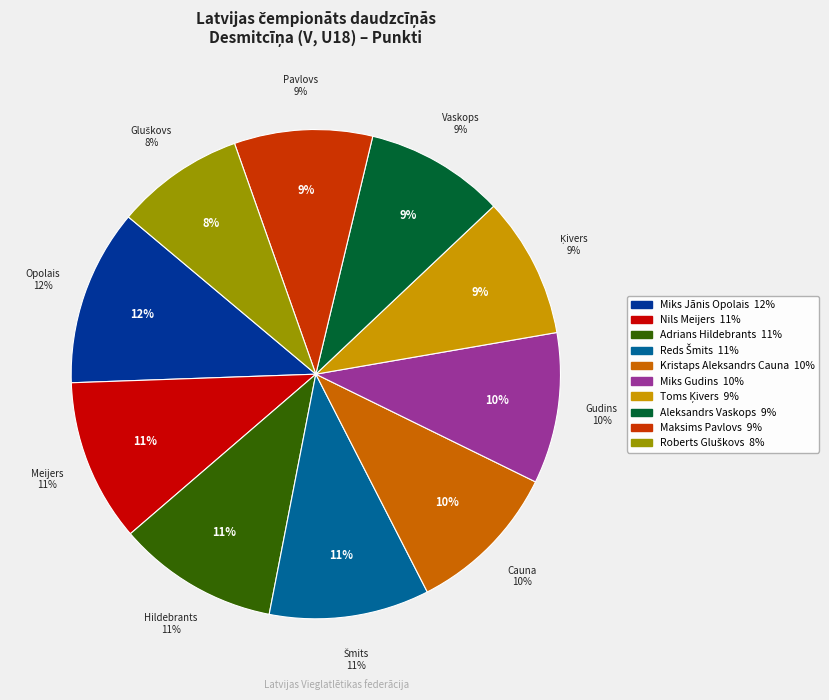

Is there a majority slice in this chart?

No